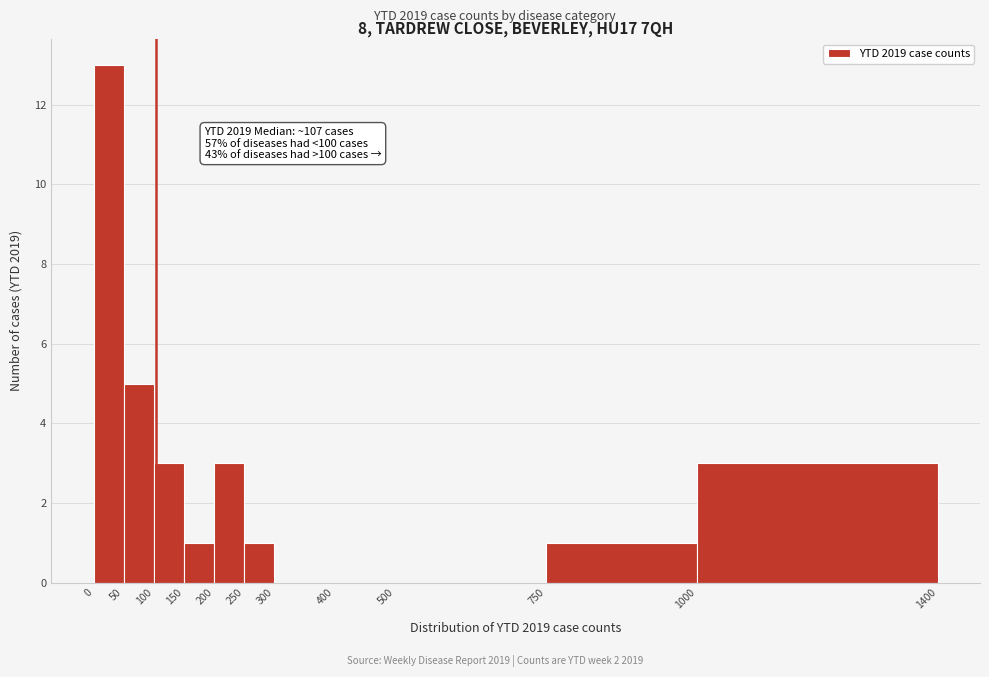

Which range on the x-axis has the tallest bar?

0 to 50